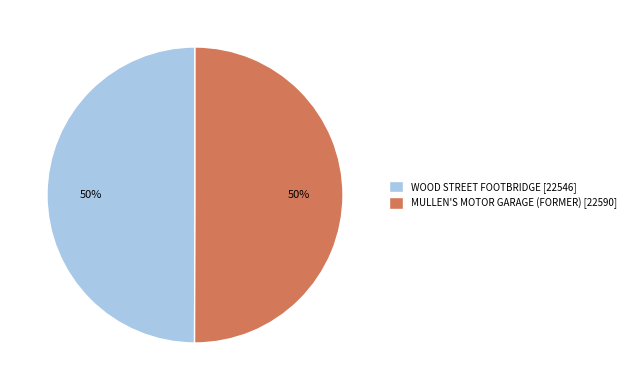

To the nearest percent, what portion does MULLEN'S MOTOR GARAGE (FORMER) represent?

50%